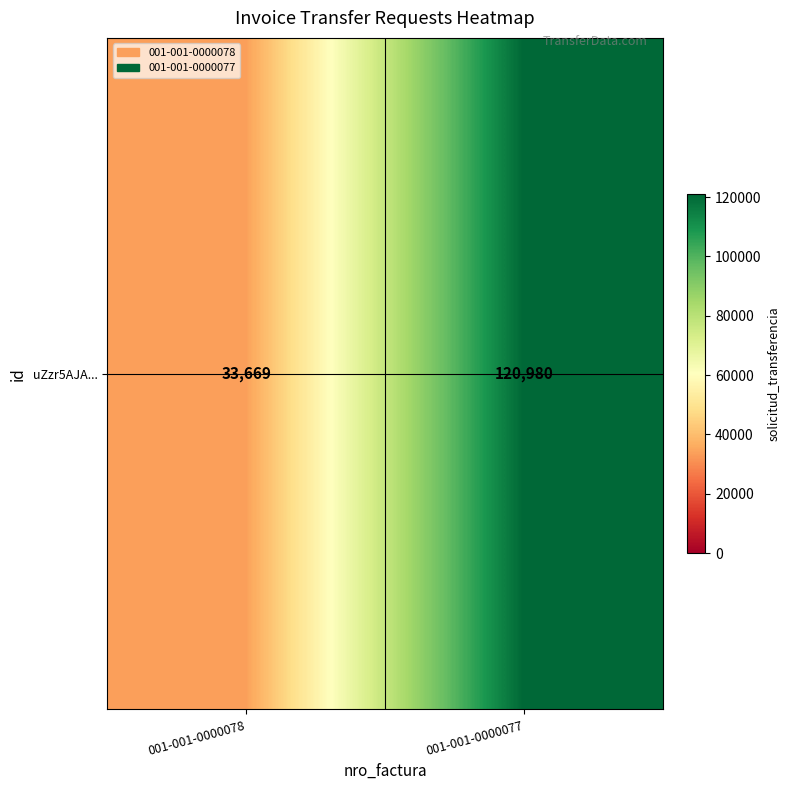

List the labels in order of value, smallest first.

001-001-0000078, 001-001-0000077